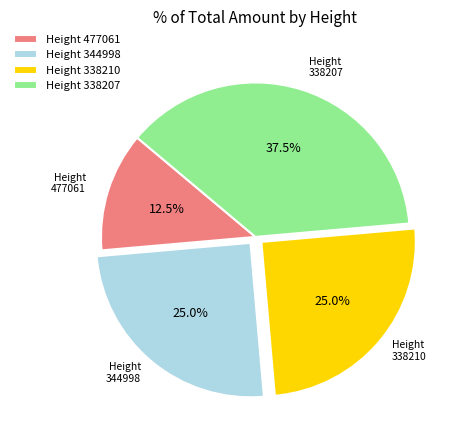

To the nearest percent, what is the average slice percentage?

25%